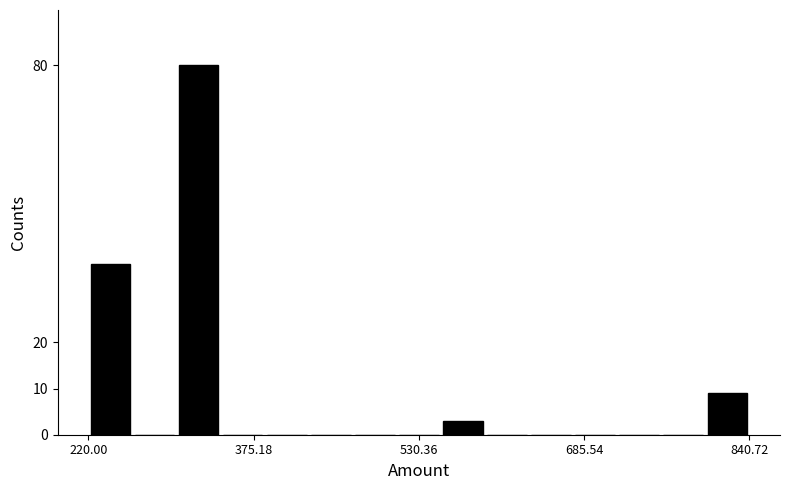

Around what value on the x-axis is the tallest bar? Give the approximate position of its centre, as read against the axis.

320